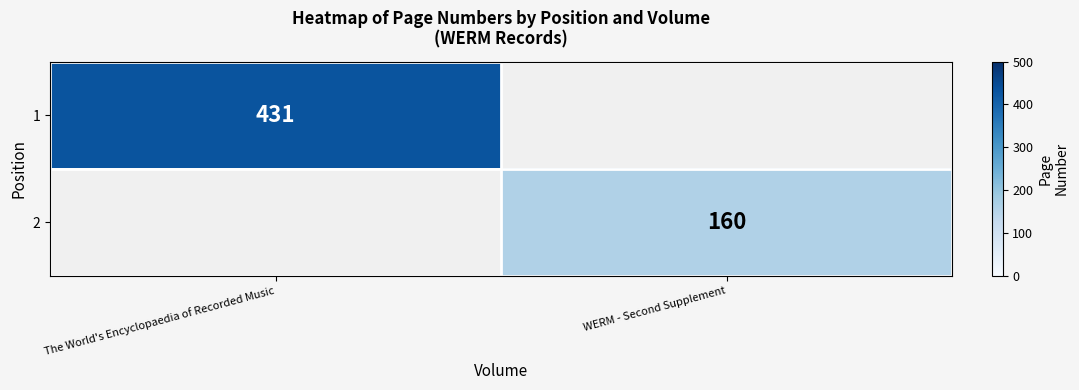

How many series are shown in this chart?

2